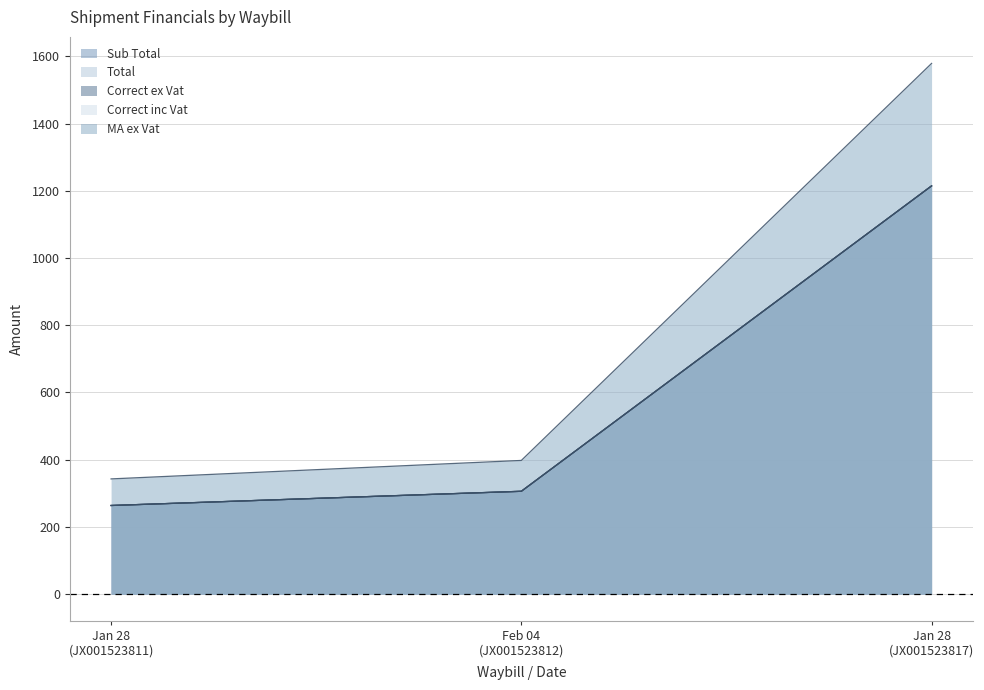

True or false: Total has a value of 1992.6 at Jan 28 (JX001523817).

False